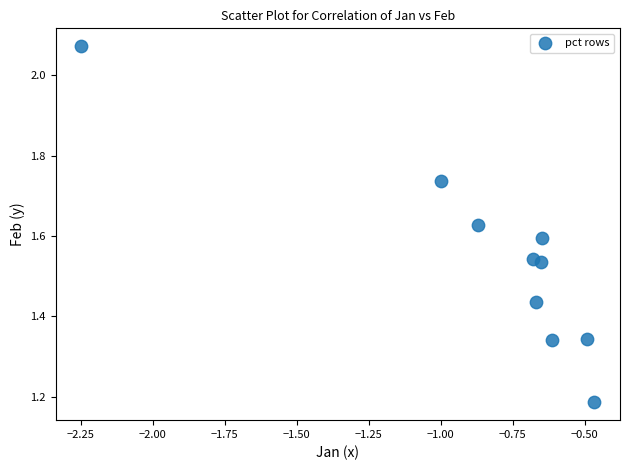

What is the range of Y values (max minus min)?

0.9